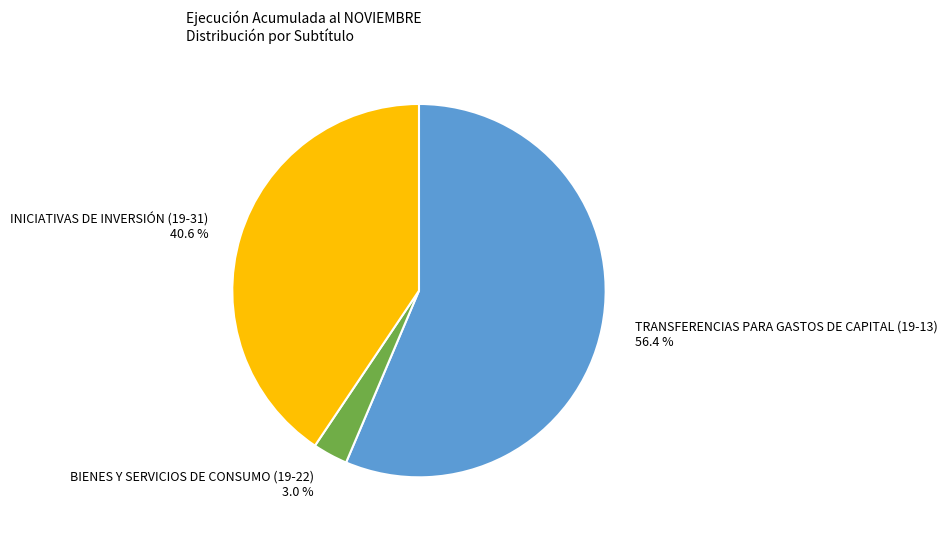

To the nearest percent, what portion does BIENES Y SERVICIOS DE CONSUMO (19-22) represent?

3%